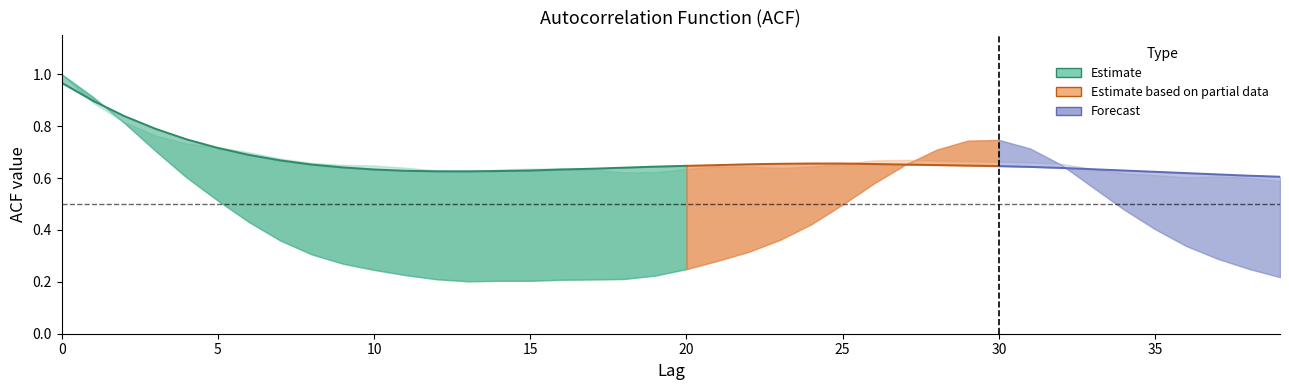

Reading left to right, list all the values displayed in this chart.

acf_shown: 0=1.0	1=0.9	2=0.8	3=0.8	4=0.7	5=0.7	6=0.7	7=0.7	8=0.7	9=0.7	10=0.6	11=0.6	12=0.6	13=0.6	14=0.6	15=0.6	16=0.6	17=0.6	18=0.6	19=0.6	20=0.6	21=0.6	22=0.6	23=0.6	24=0.6	25=0.7	26=0.7	27=0.7	28=0.7	29=0.7	30=0.7	31=0.7	32=0.7	33=0.6	34=0.6	35=0.6	36=0.6	37=0.6	38=0.6	39=0.6
acf_shown_smooth: 0=1.0	1=0.9	2=0.8	3=0.8	4=0.7	5=0.7	6=0.7	7=0.7	8=0.7	9=0.6	10=0.6	11=0.6	12=0.6	13=0.6	14=0.6	15=0.6	16=0.6	17=0.6	18=0.6	19=0.6	20=0.6	21=0.7	22=0.7	23=0.7	24=0.7	25=0.7	26=0.7	27=0.7	28=0.7	29=0.6	30=0.6	31=0.6	32=0.6	33=0.6	34=0.6	35=0.6	36=0.6	37=0.6	38=0.6	39=0.6
acf_li: 0=1.0	1=0.9	2=0.8	3=0.7	4=0.6	5=0.5	6=0.4	7=0.4	8=0.3	9=0.3	10=0.2	11=0.2	12=0.2	13=0.2	14=0.2	15=0.2	16=0.2	17=0.2	18=0.2	19=0.2	20=0.2	21=0.3	22=0.3	23=0.4	24=0.4	25=0.5	26=0.6	27=0.7	28=0.7	29=0.7	30=0.7	31=0.7	32=0.7	33=0.6	34=0.5	35=0.4	36=0.3	37=0.3	38=0.2	39=0.2